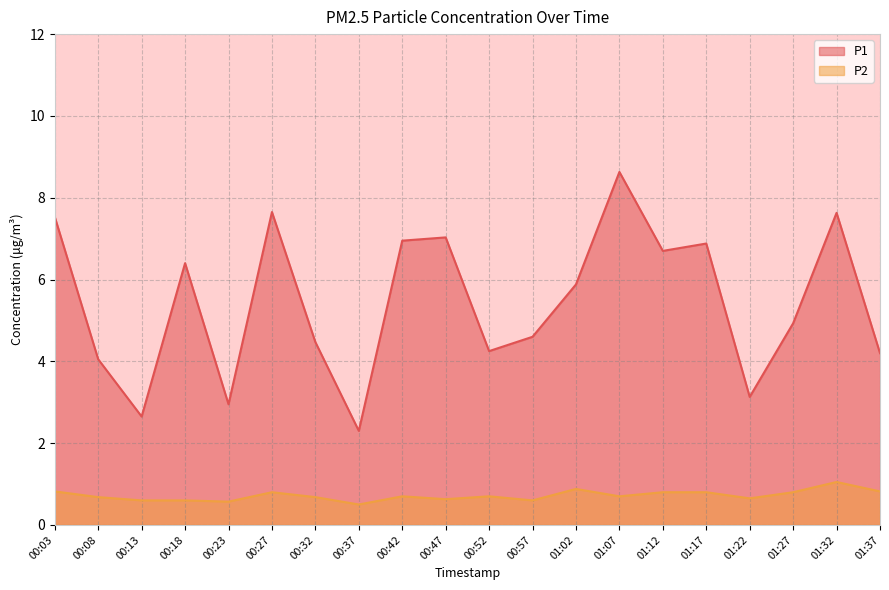

How many data points does each series have?

20